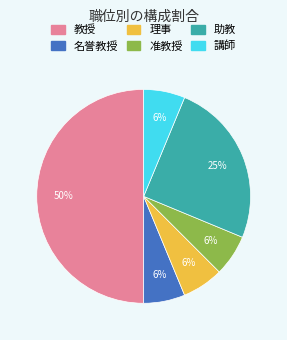

What is the ratio of the value at 理事 to the value at 名誉教授?

1.0